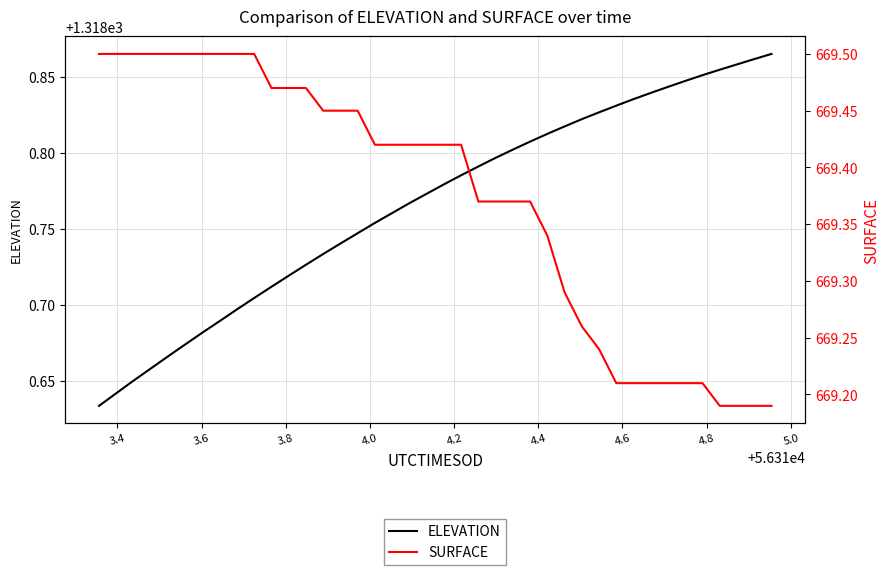

Rank the series by their maximum value, from lowest to highest.

SURFACE, ELEVATION